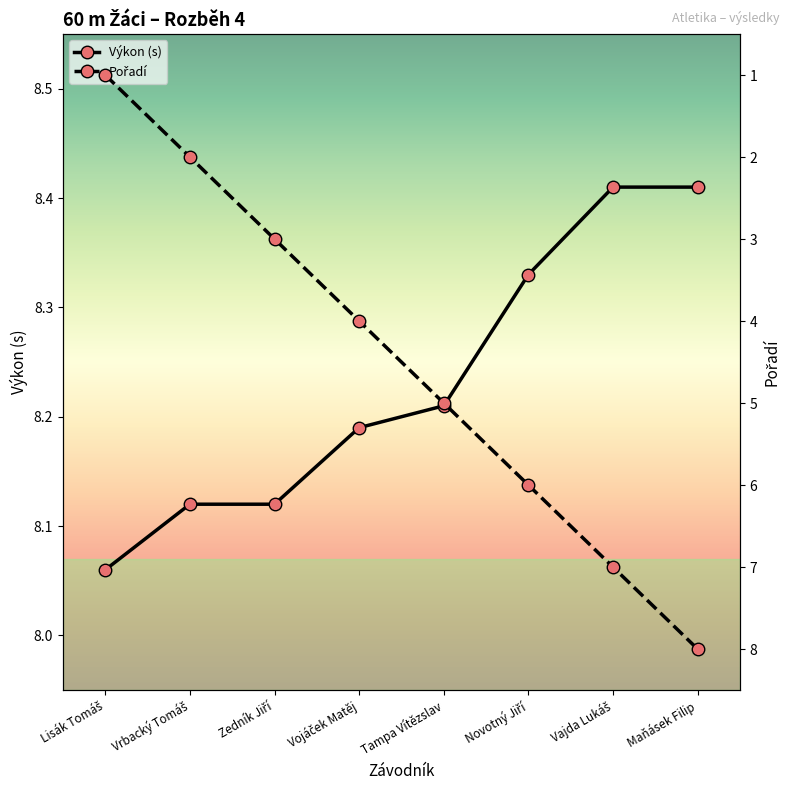

What is the minimum value for Výkon (s)?

8.1